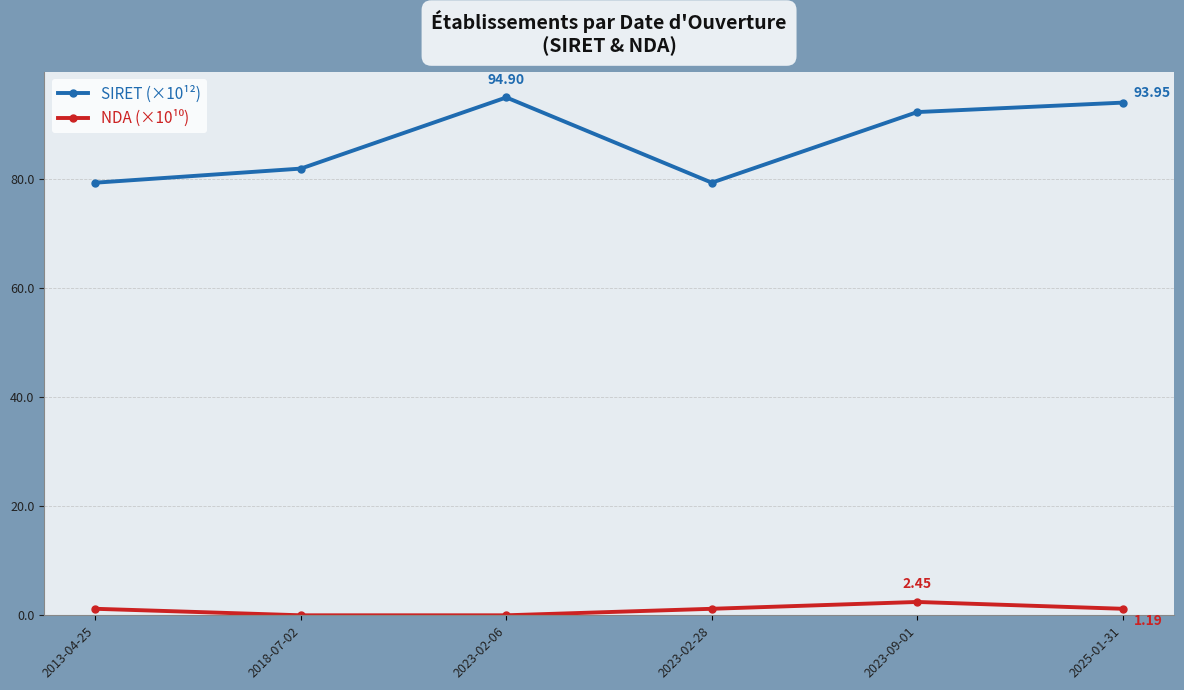

What is the difference between the second highest and second lowest values in the SIRET (×10¹²) series?

14.7